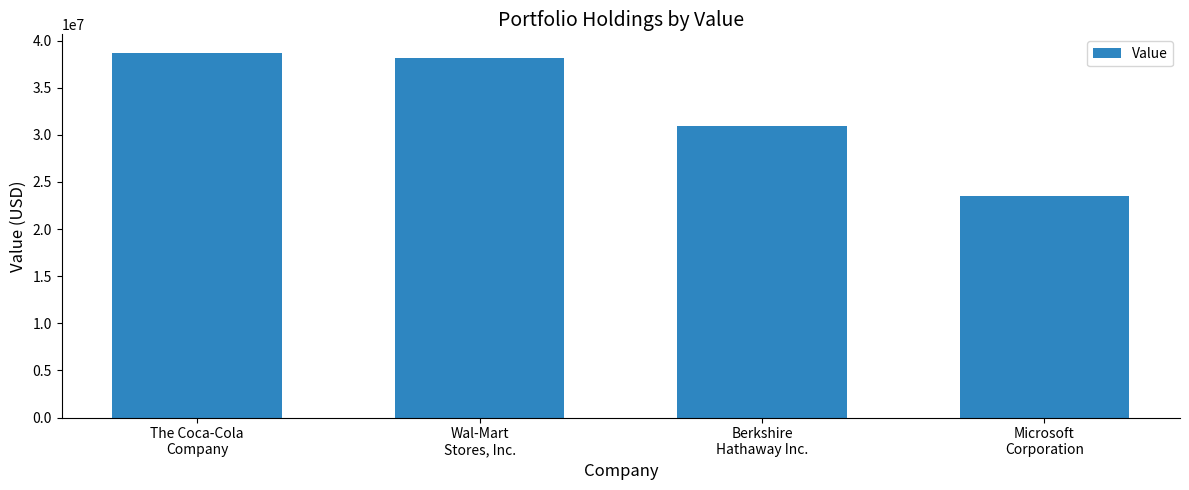

At which label does the data first exceed 38190000?

The Coca-Cola
Company